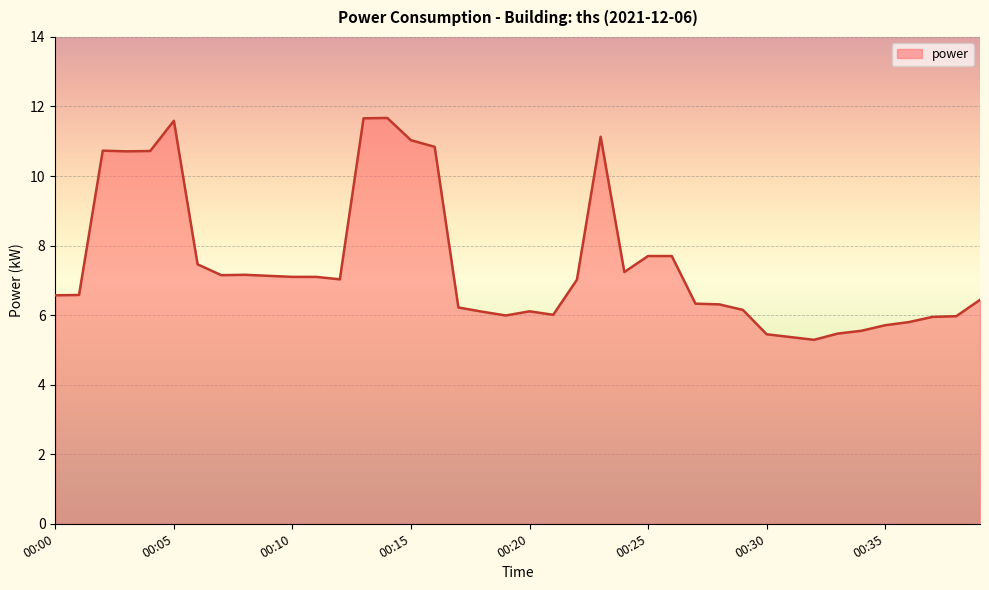

What is the average value?

7.5